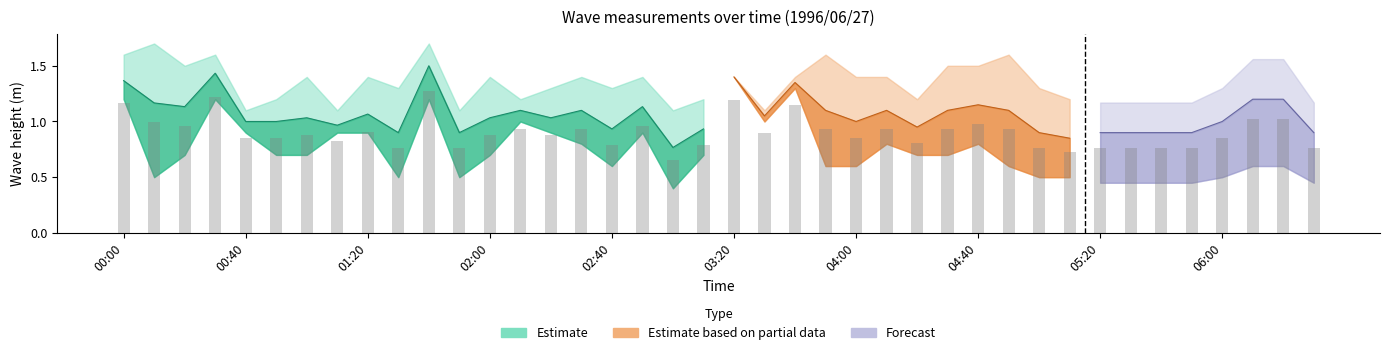

What is the total value across all series at 04:50?

6.2